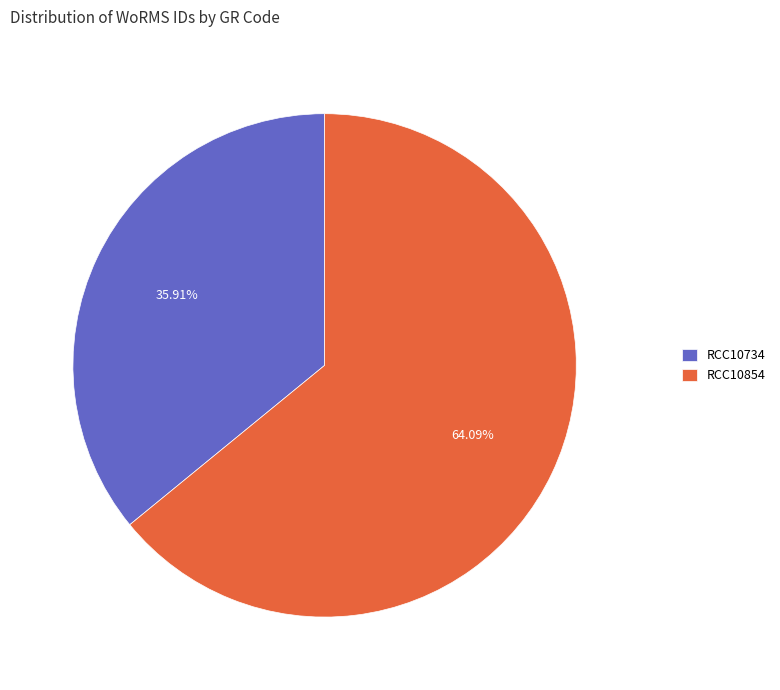

Does RCC10854 represent more than half of the total?

Yes